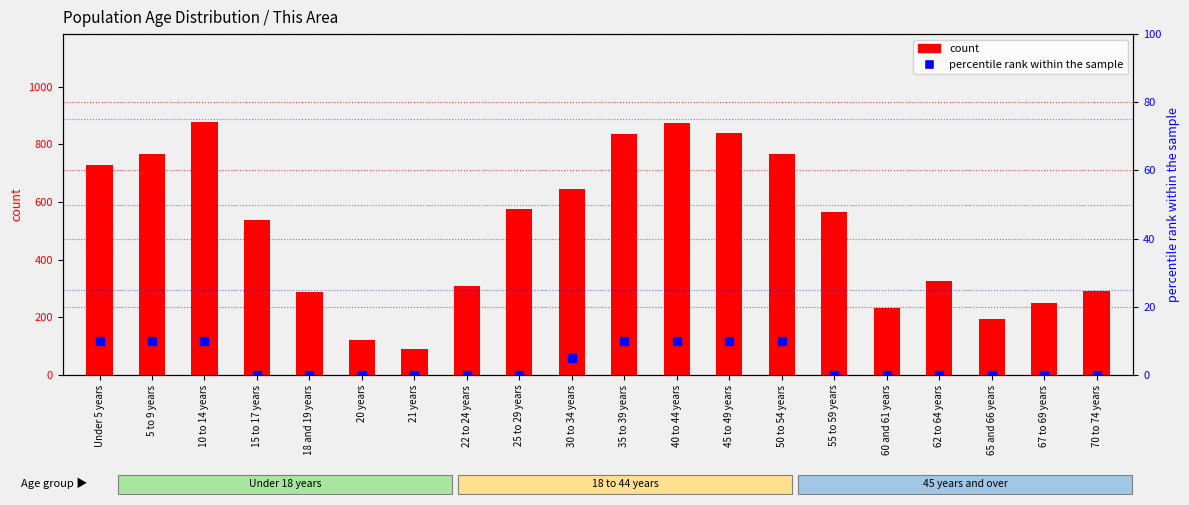

Which series contains the lowest Y value?

percentile rank within the sample